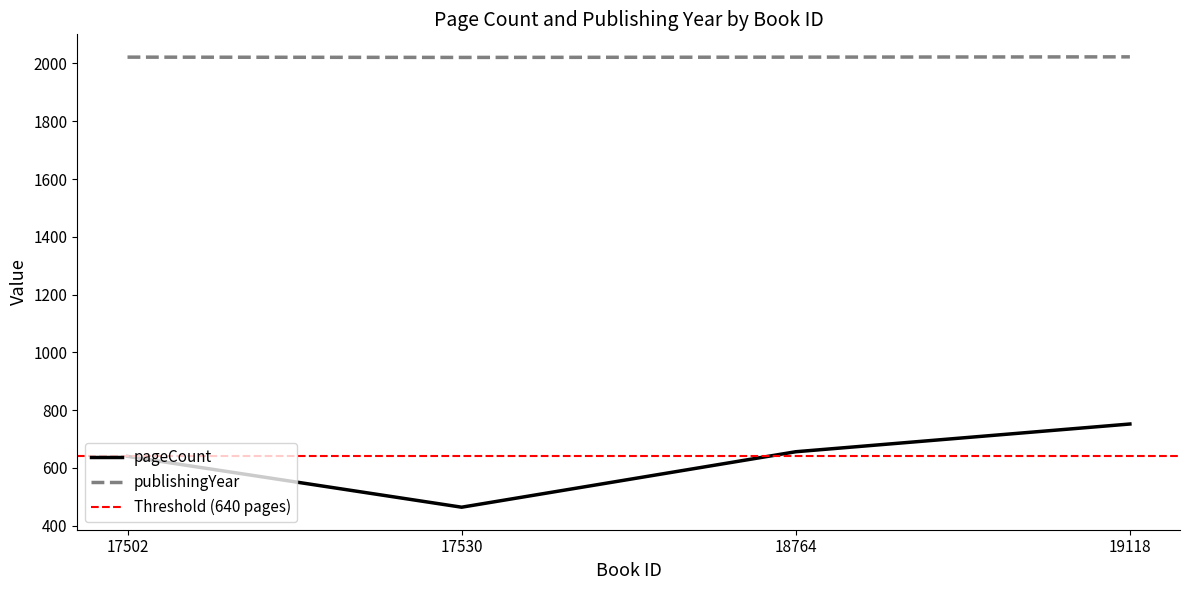

Reading left to right, list all the values displayed in this chart.

pageCount: 17502=640	17530=464	18764=656	19118=752
publishingYear: 17502=2022	17530=2021	18764=2022	19118=2023